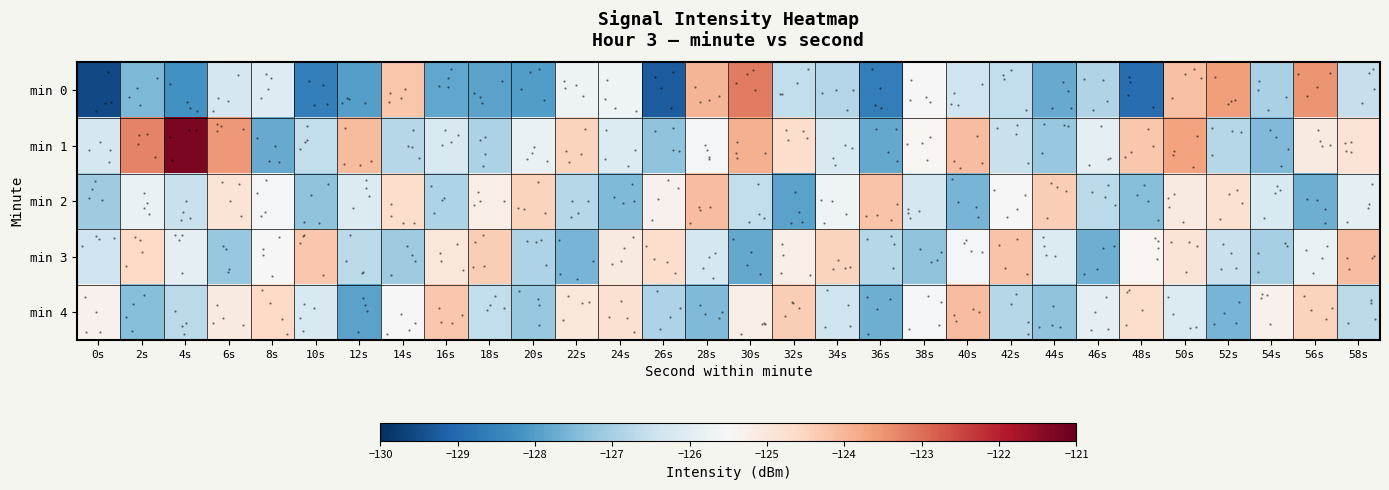

Which category has the highest value across all series?

4s